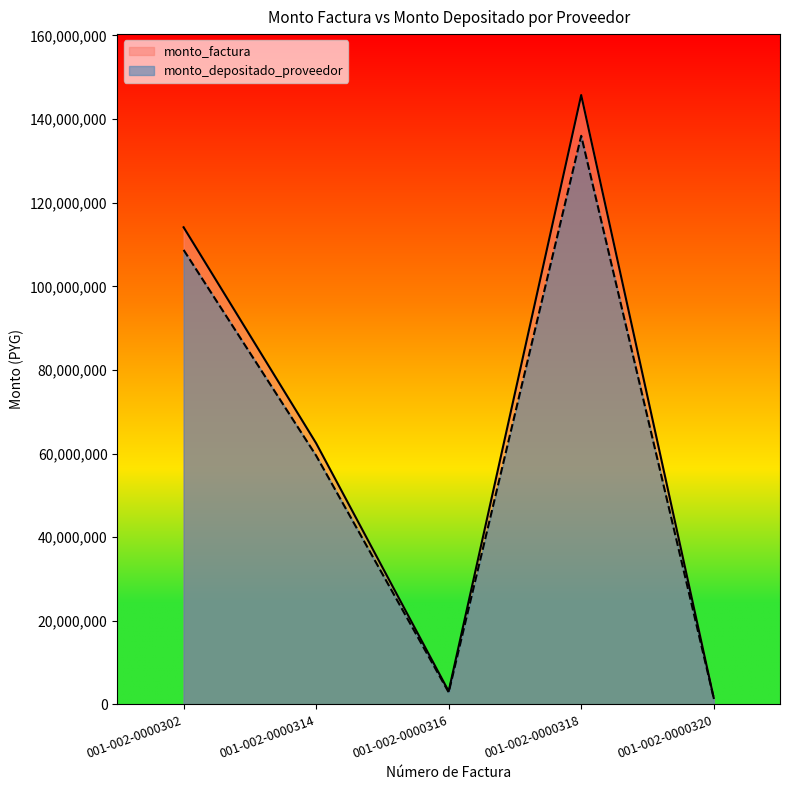

What is the difference between the highest and lowest values at 001-002-0000320?

29256